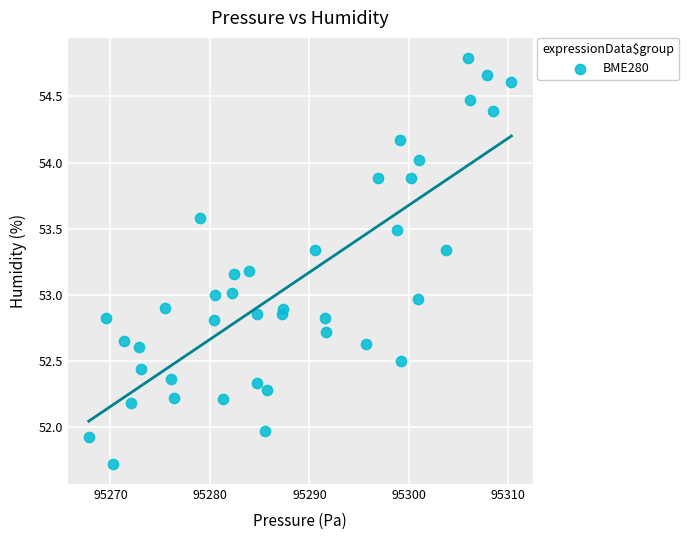

What is the range of X values (max minus min)?

42.5